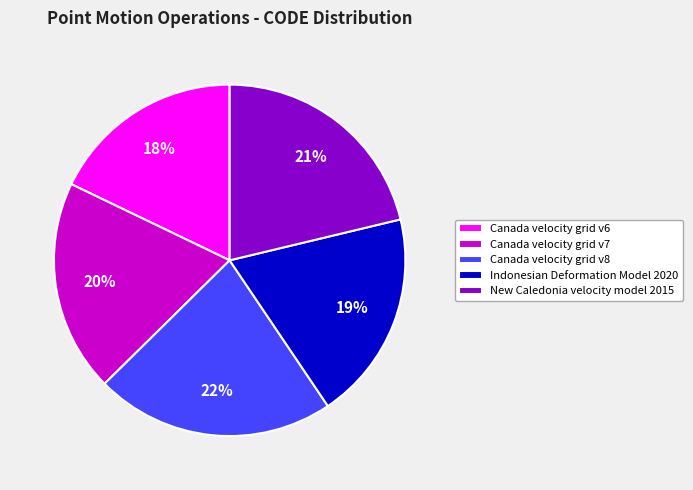

To the nearest percent, what is the difference between the New Caledonia velocity model 2015 and Canada velocity grid v6 slice percentages?

3%